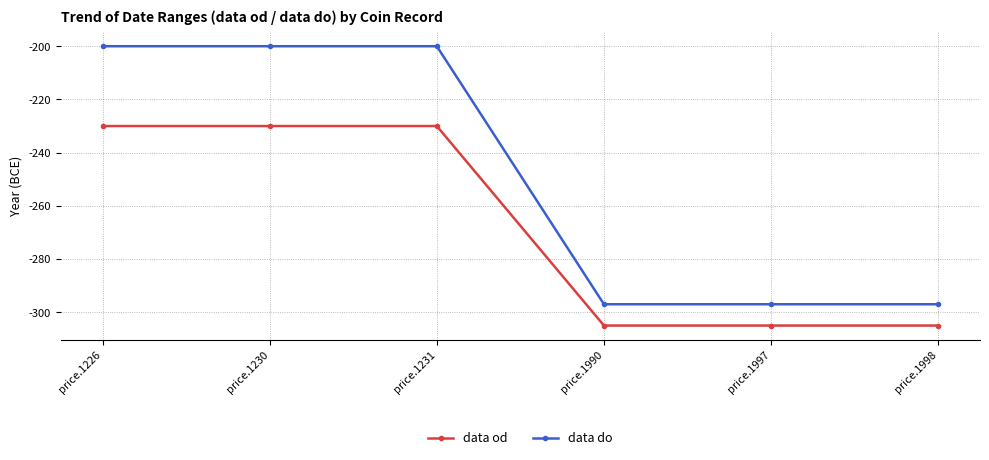

Is this an area chart (filled region under the line)?

No